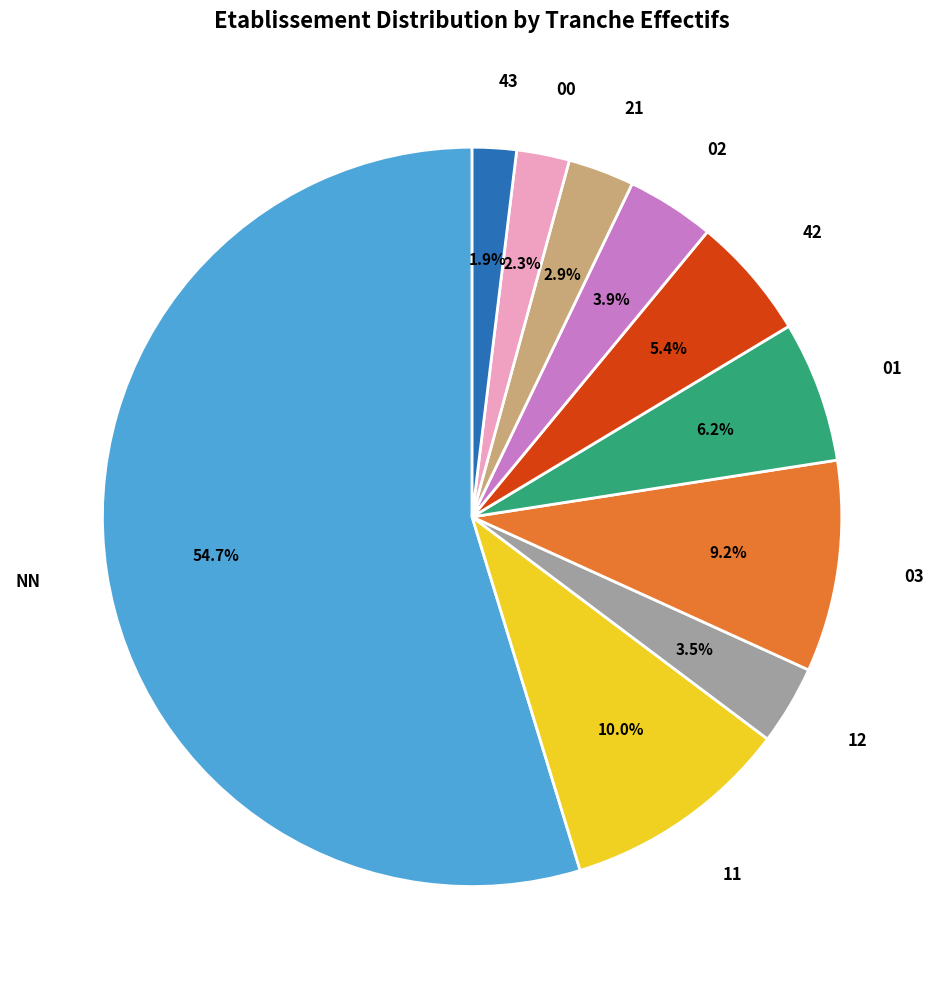

Is there any slice that represents more than half of the pie?

Yes